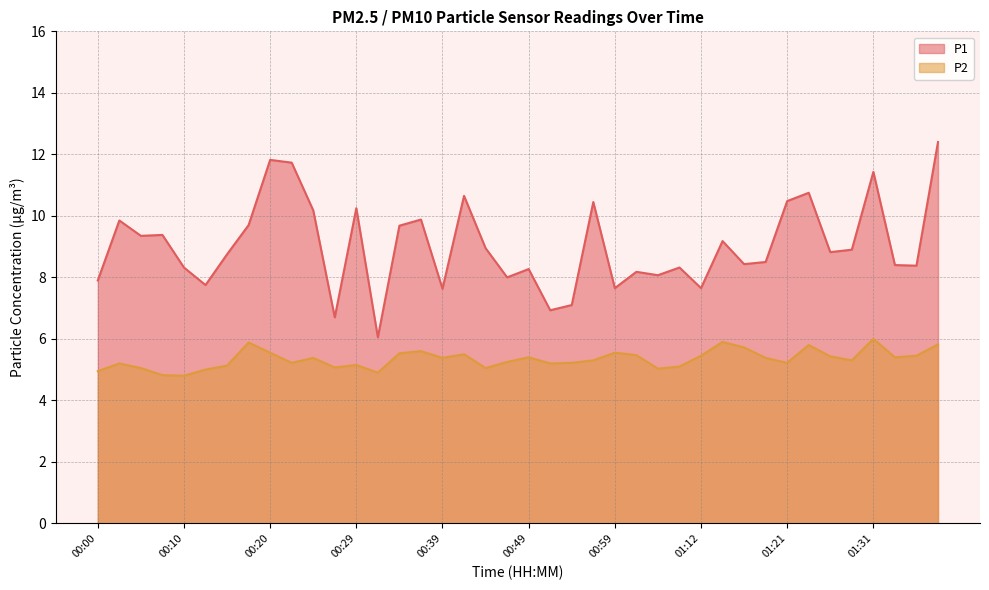

What is the total value across all series at 00:59?

13.2